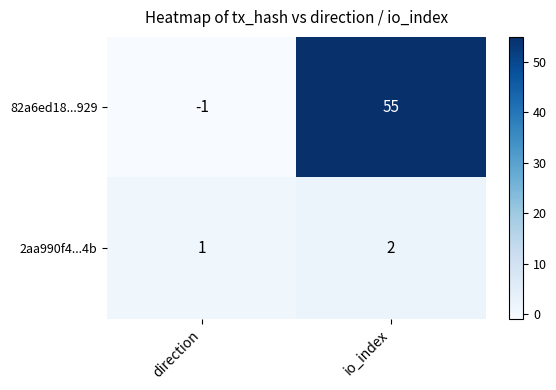

Rank the series by their maximum value, from highest to lowest.

82a6ed18...929, 2aa990f4...4b